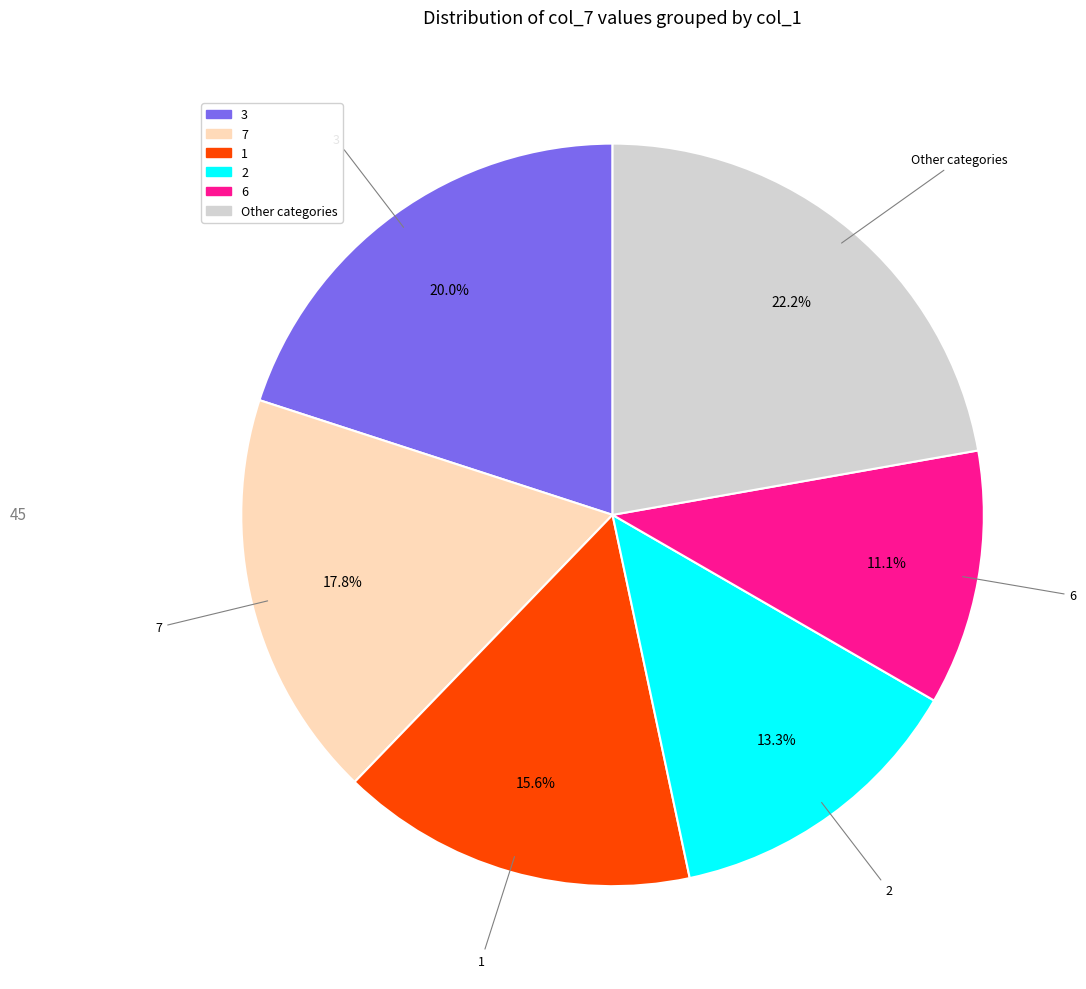

Is there a majority slice in this chart?

No